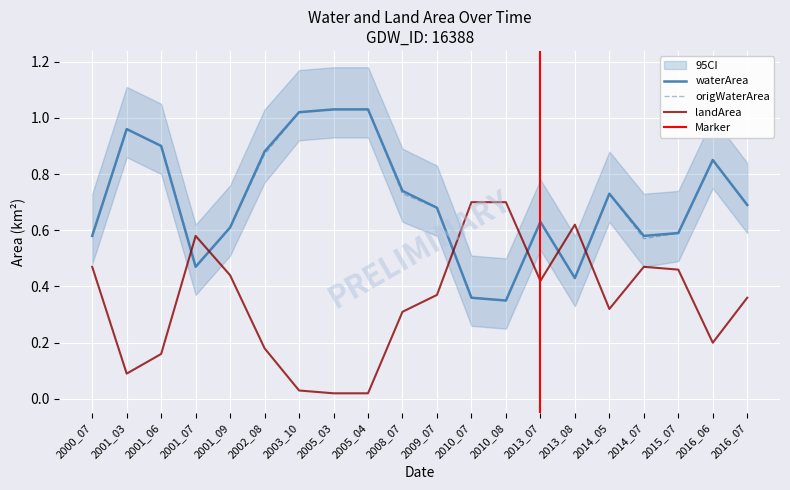

True or false: waterArea has a value of 0.6 at 2002_08.

False